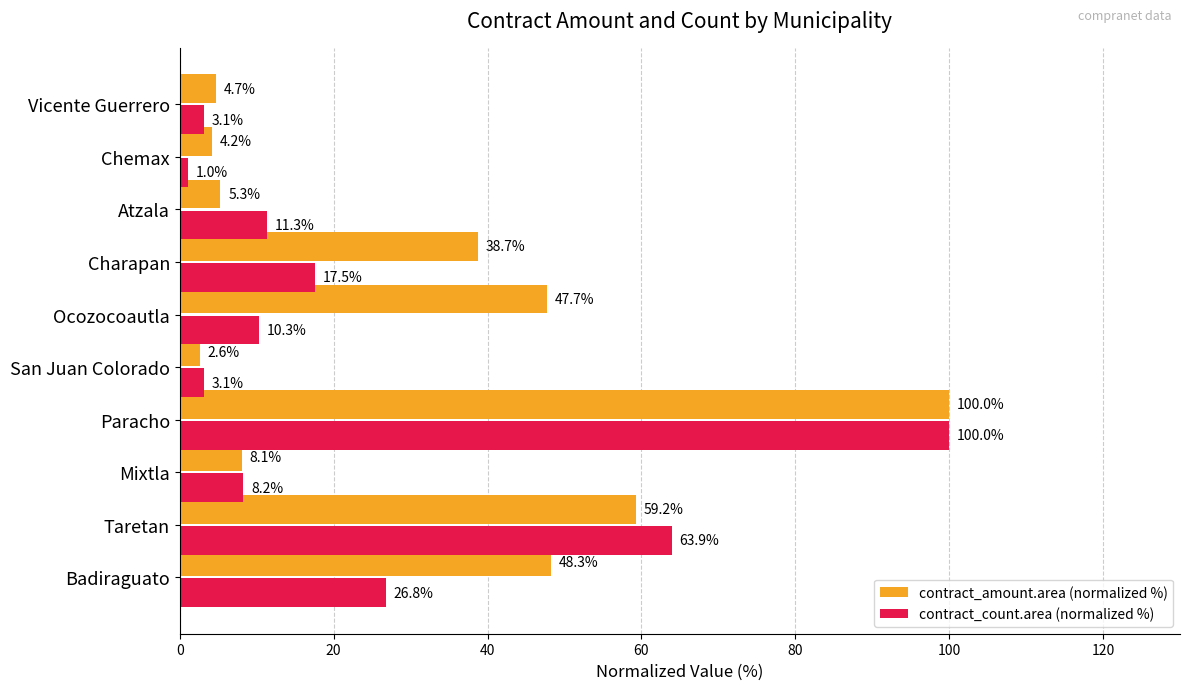

The value of contract_count.area (normalized %) at Taretan is 63.9. True or false?

True